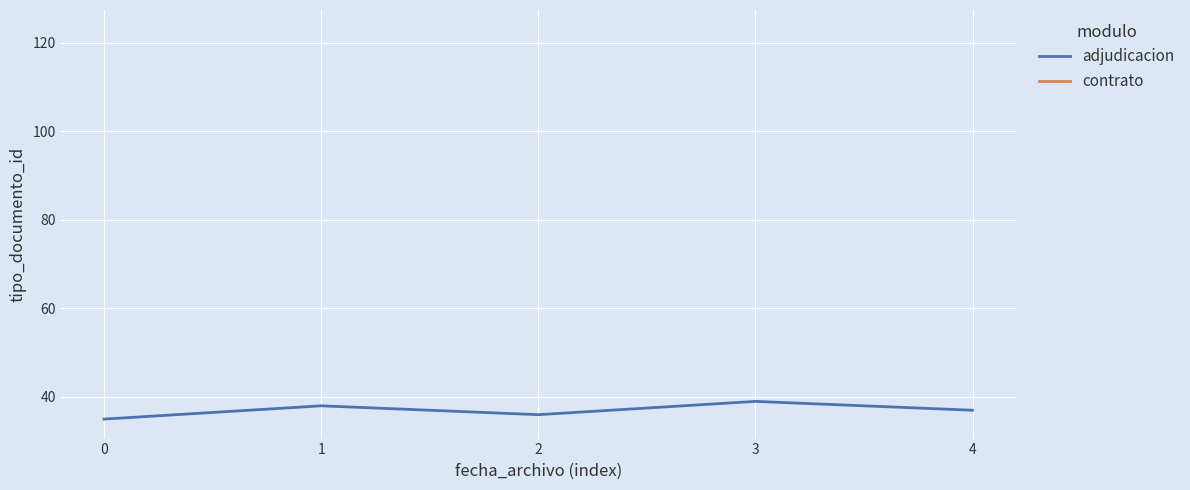

How many interior local peaks (higher than both neighbors) does the data have?

2